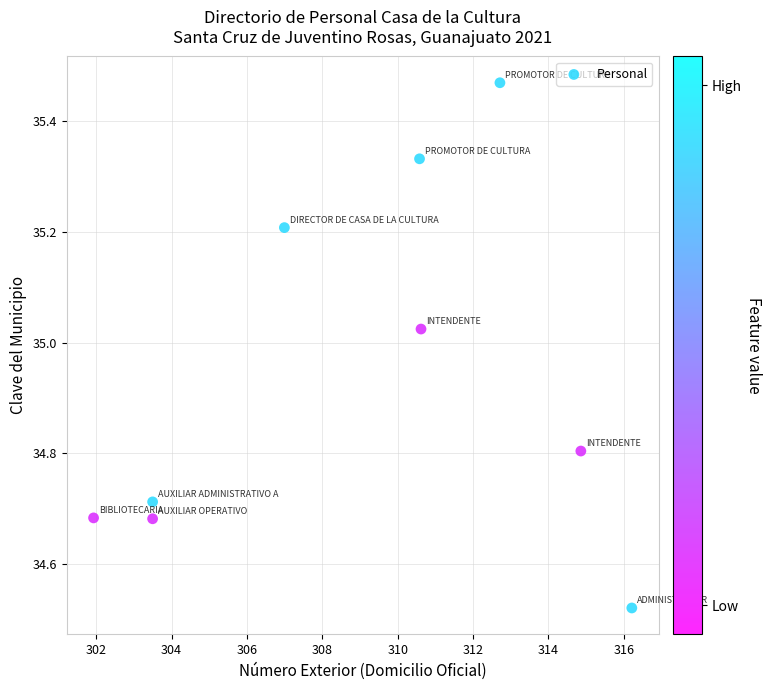

What is the range of Y values (max minus min)?

0.9